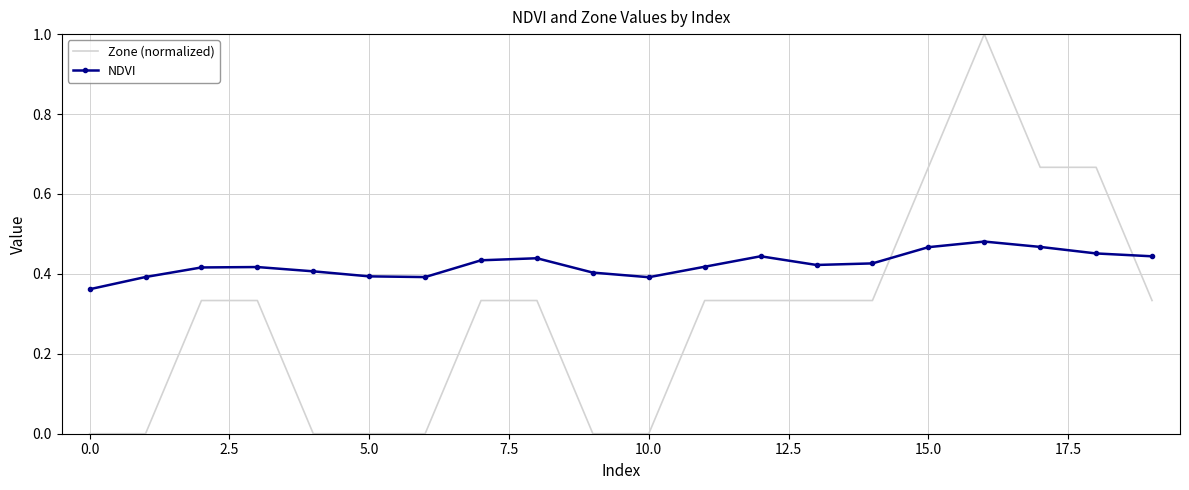

Which series ends up on top after the final intersection of NDVI and Zone (normalized)?

NDVI